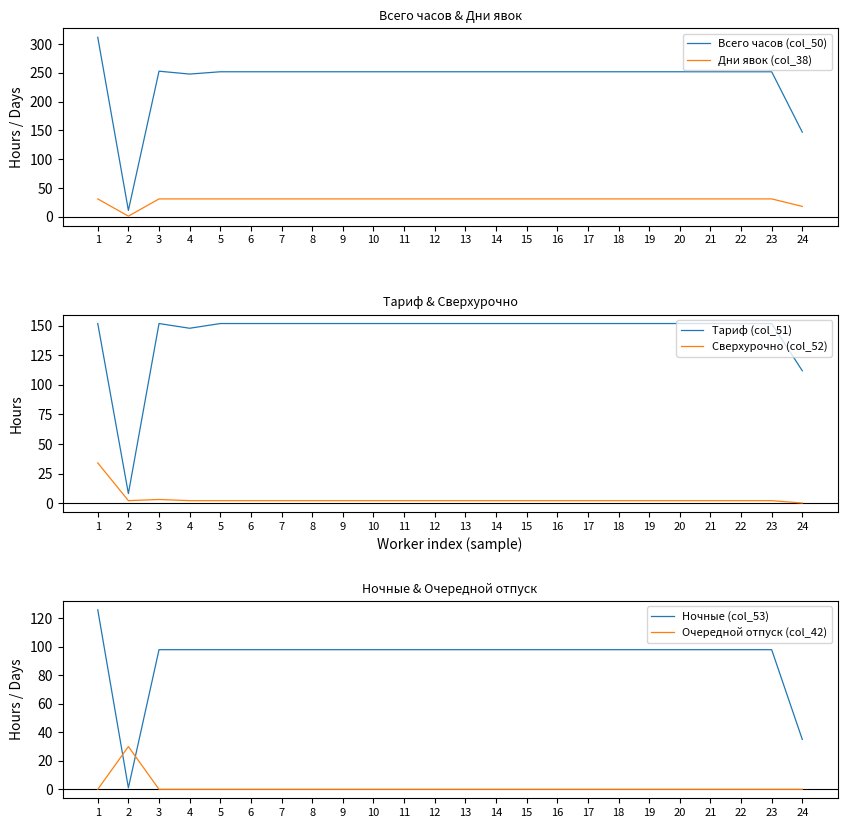

True or false: Всего часов (col_50) and Ночные (col_53) cross at least once.

False